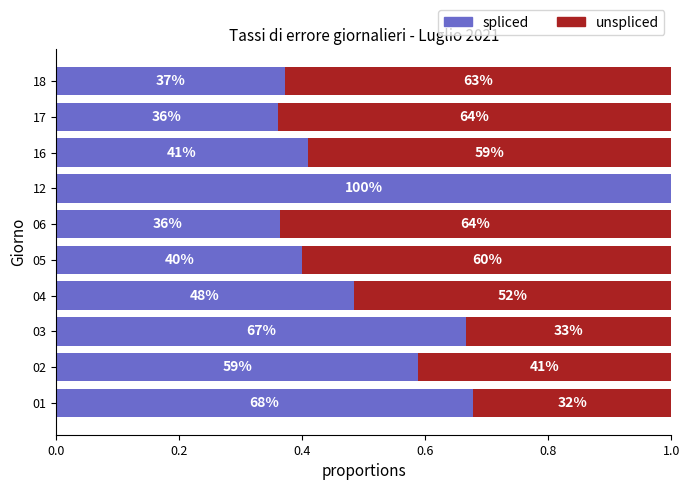

Which series has the widest spread of values?

spliced